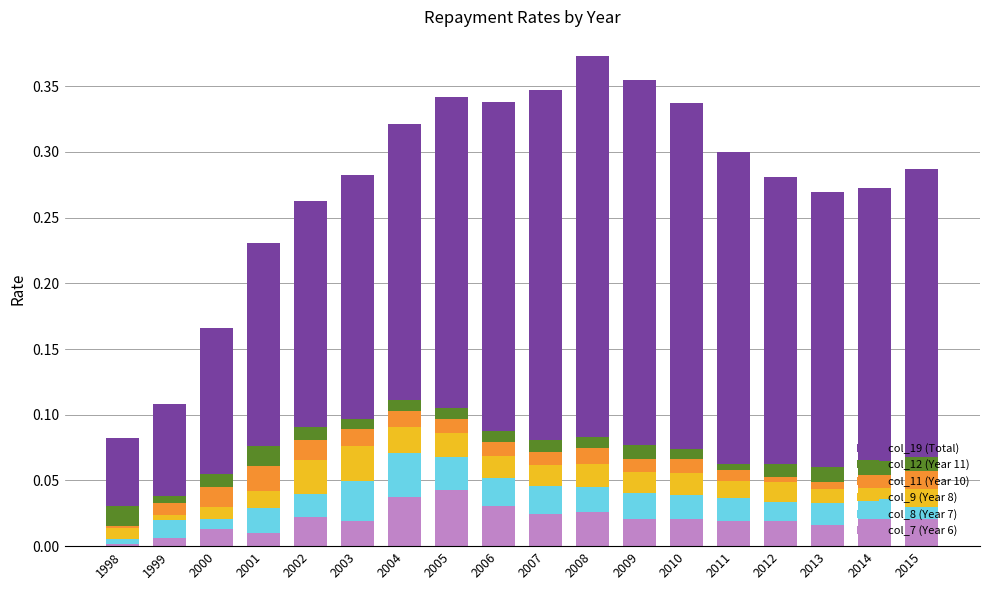

How many series are shown in this chart?

6